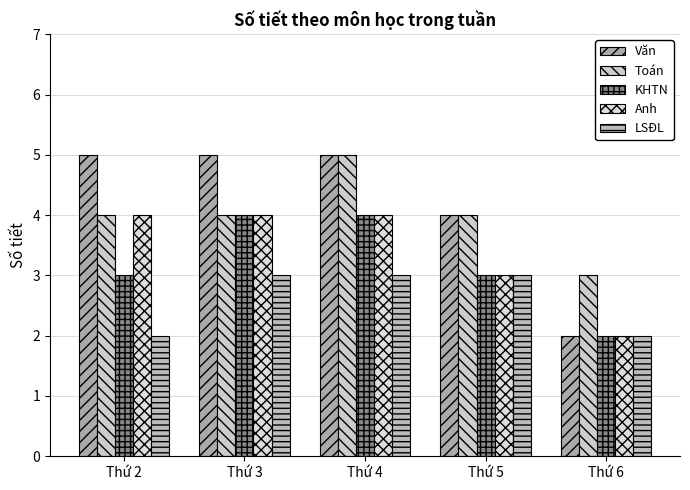

Which label corresponds to the smallest value in the chart?

Thứ 6